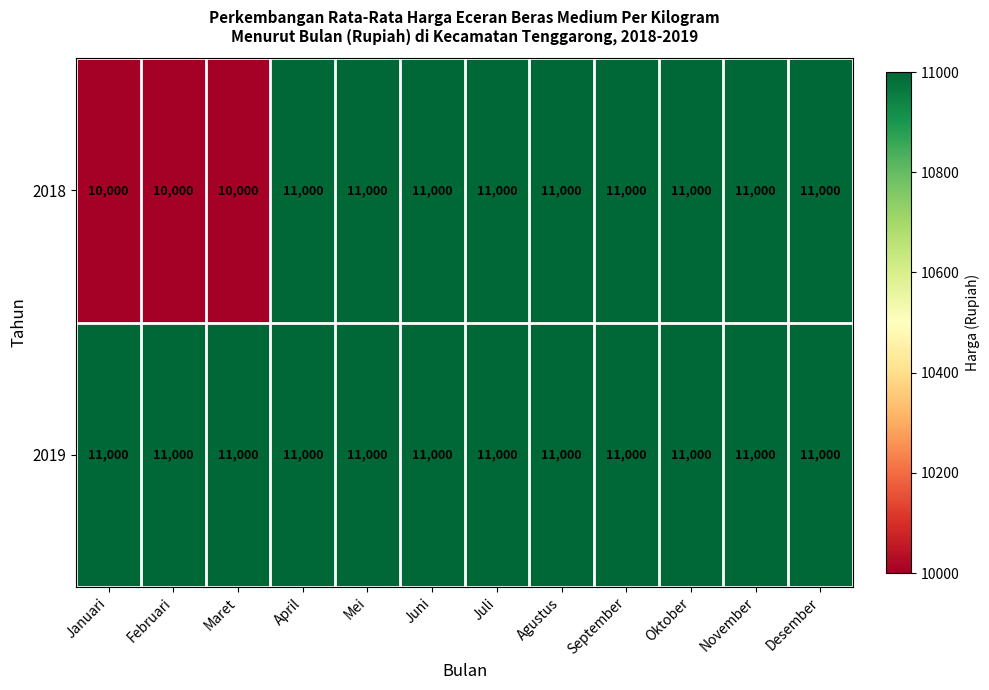

What is the maximum value for 2018?

11000